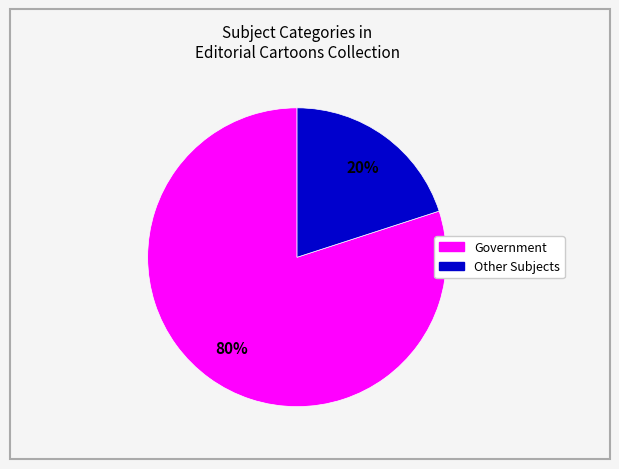

Does any single category account for the majority?

Yes